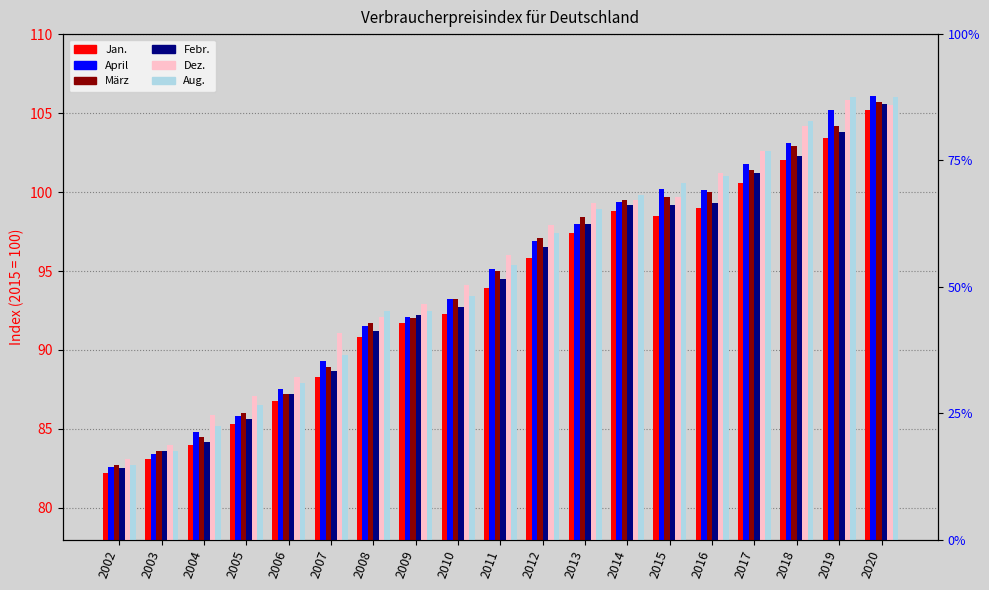

Which label corresponds to the largest value in the chart?

2020